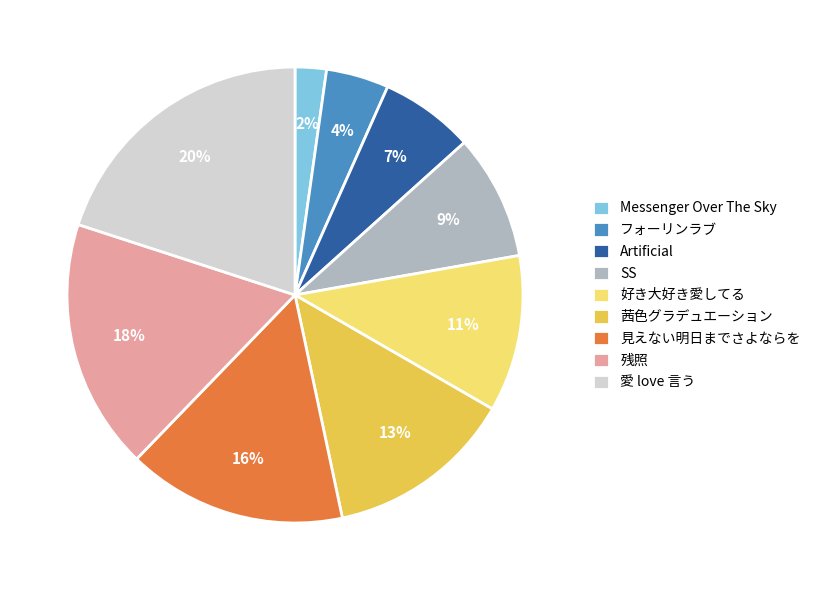

Combined, do 残照 and Messenger Over The Sky account for over 50%?

No